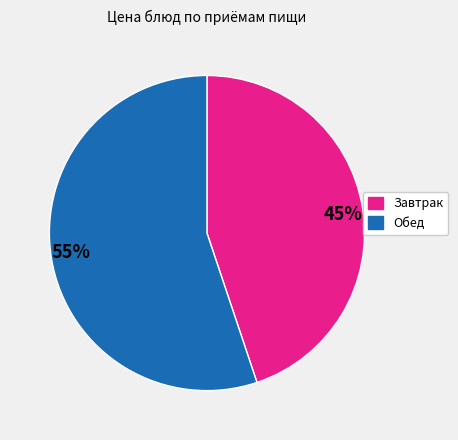

Which slice is the largest?

55%